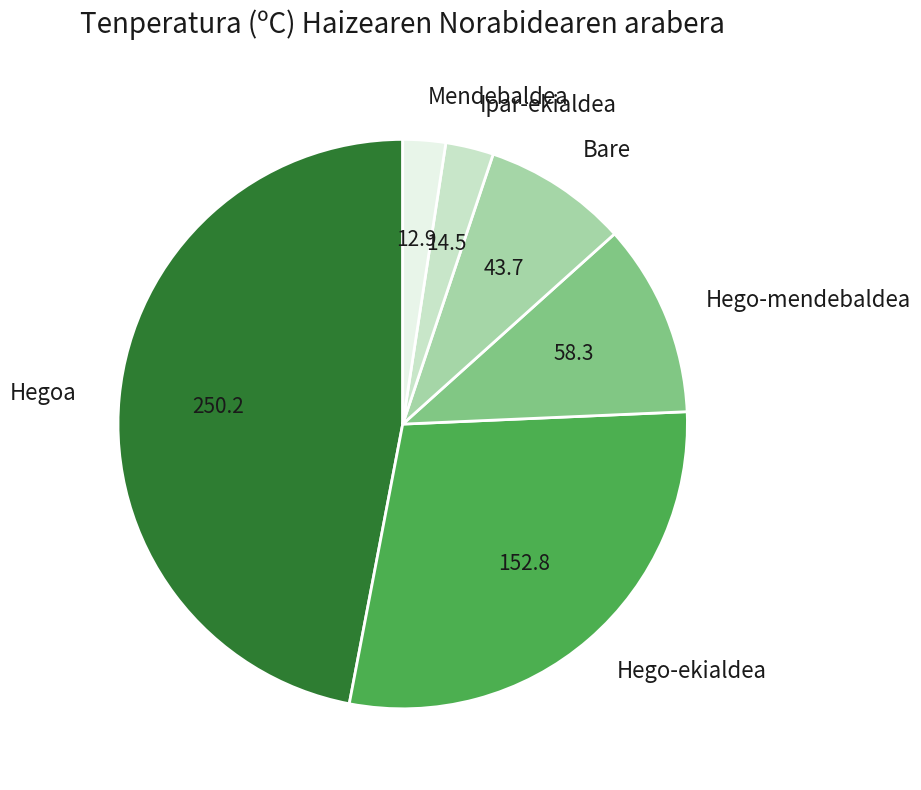

Which category has the biggest portion of the pie?

Hegoa